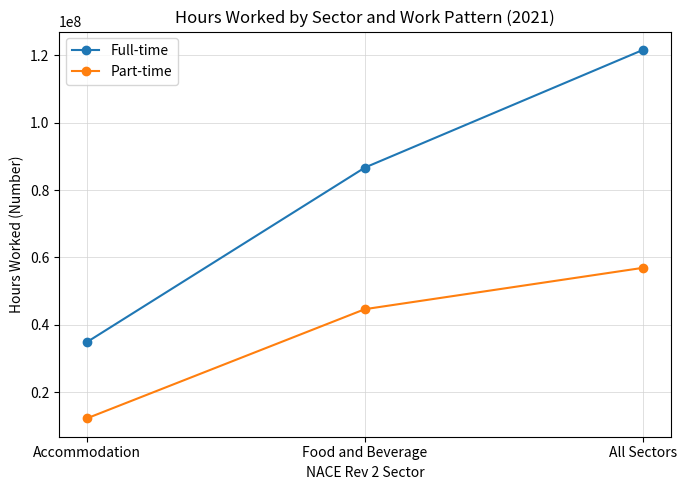

Is this an area chart (filled region under the line)?

No